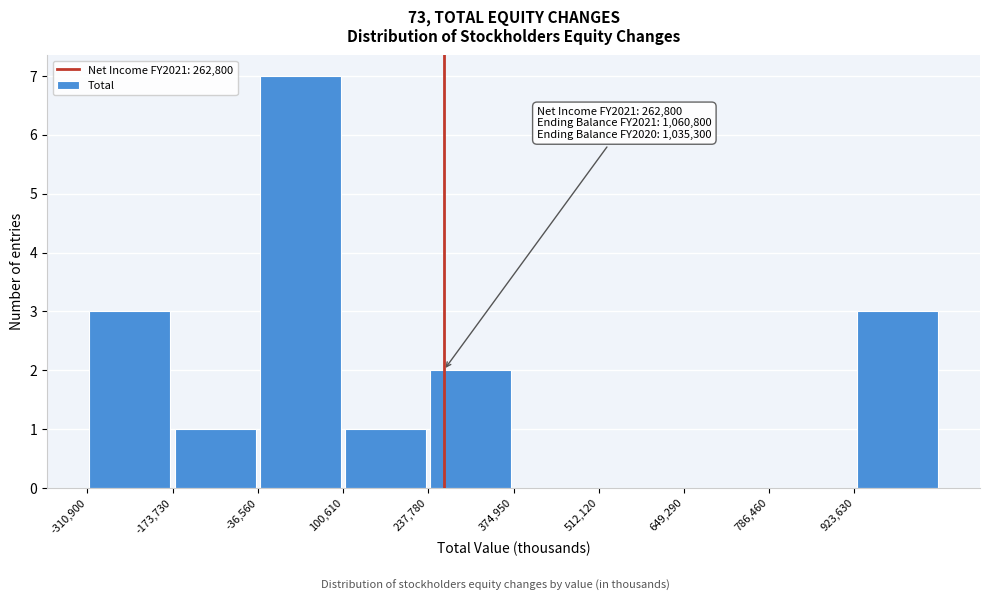

Over which range of the x-axis is the bar tallest?

-40000 to 100000